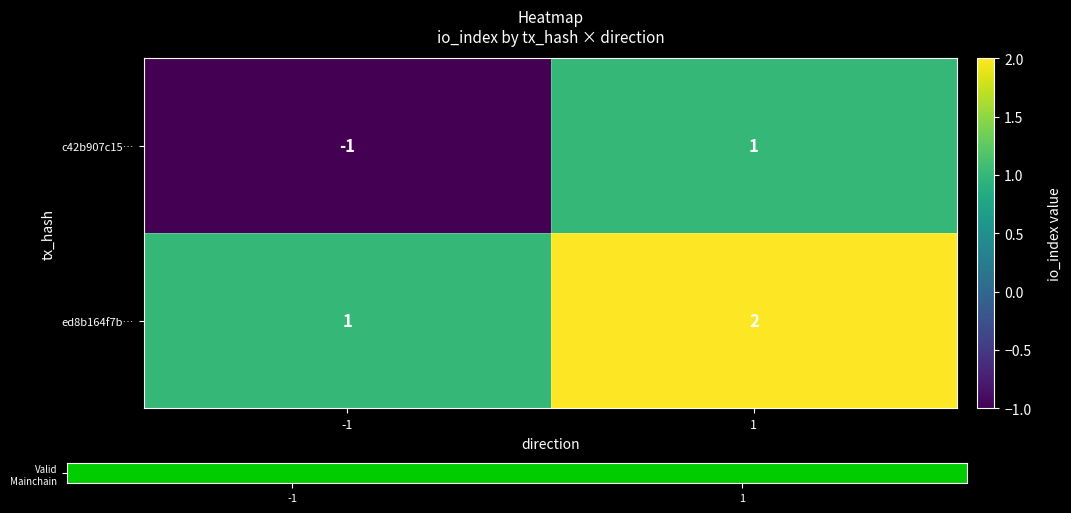

What is the sum of all ed8b164f7b… values?

3